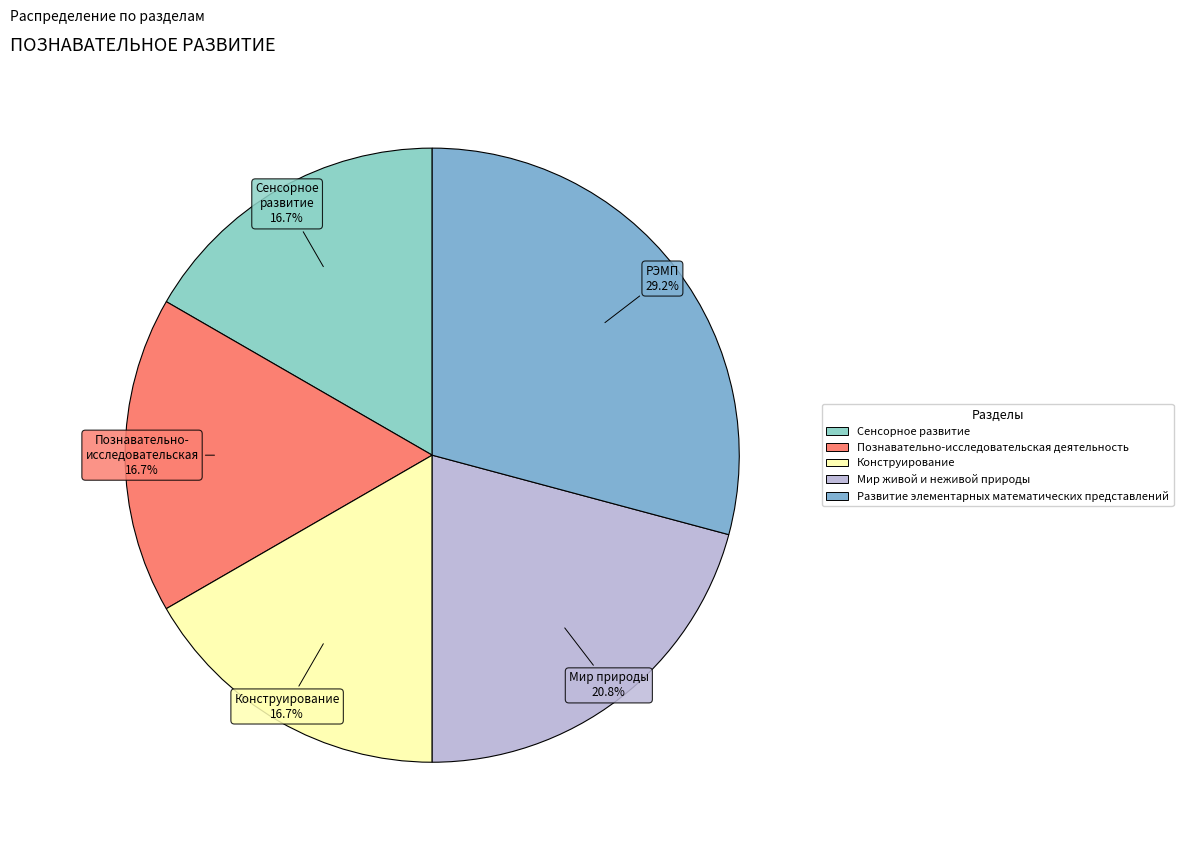

Does any single category account for the majority?

No